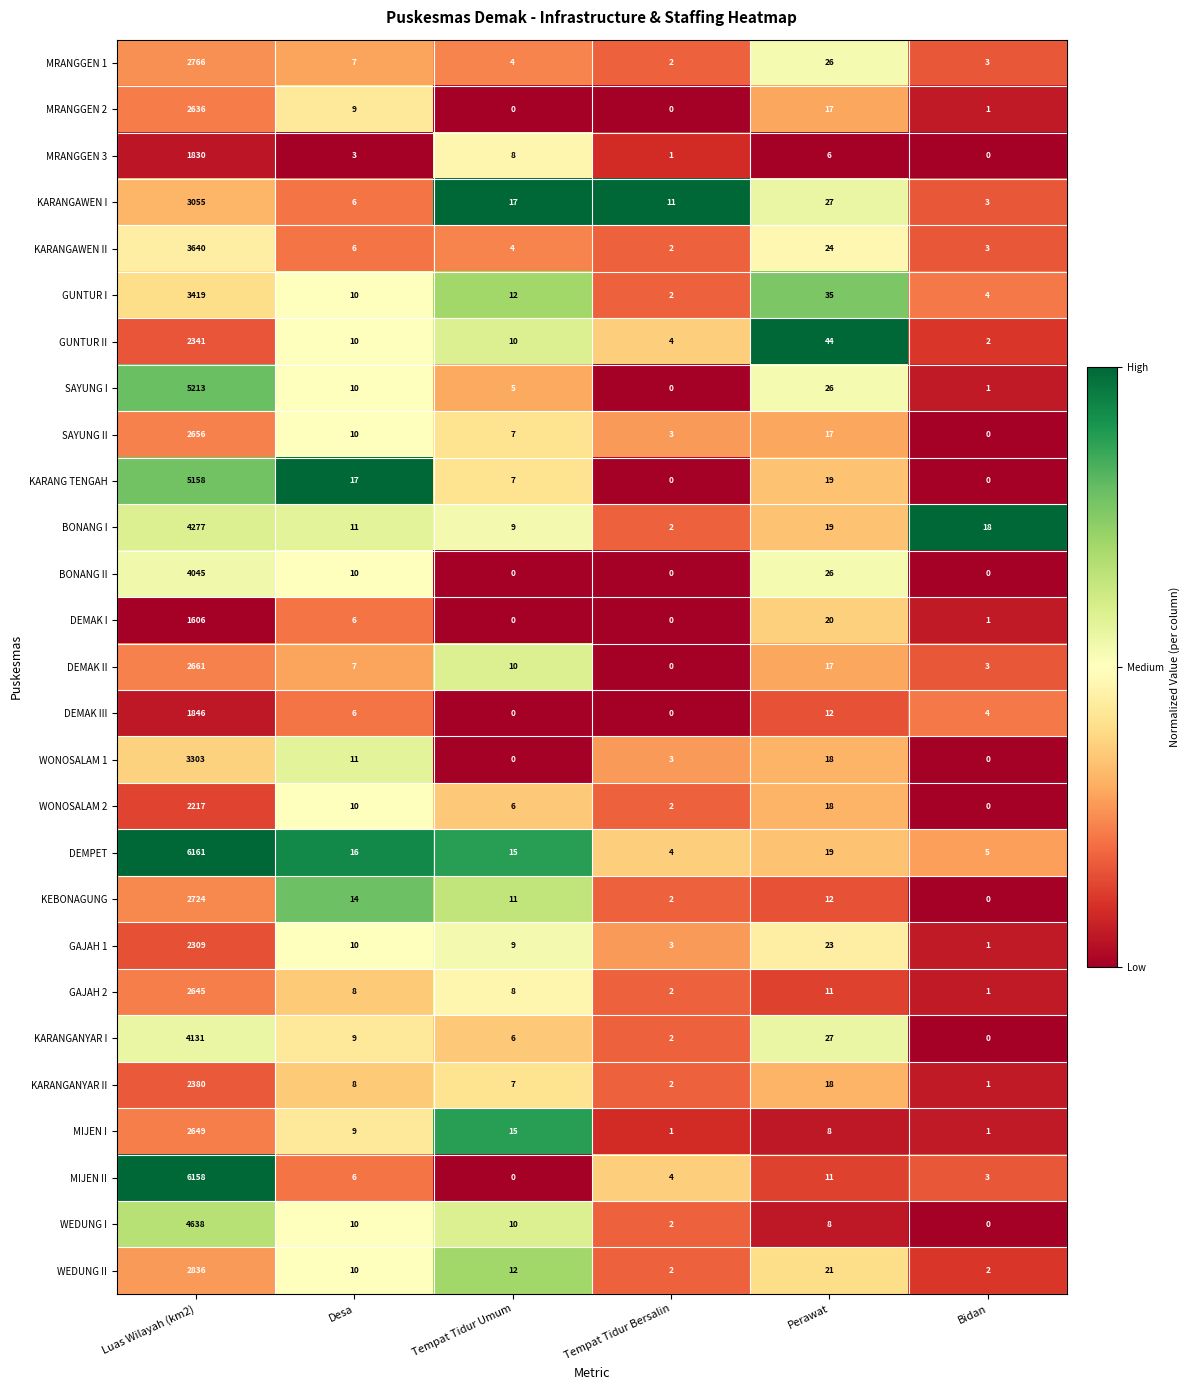

Is it true that WONOSALAM 1 equals -1133 at Tempat Tidur Umum?

False